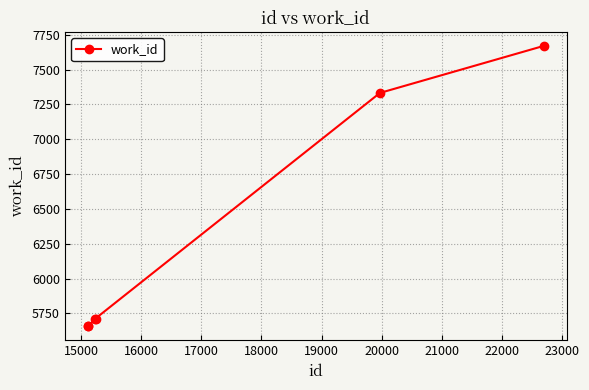

What is the difference between the second highest and minimum values?

1674